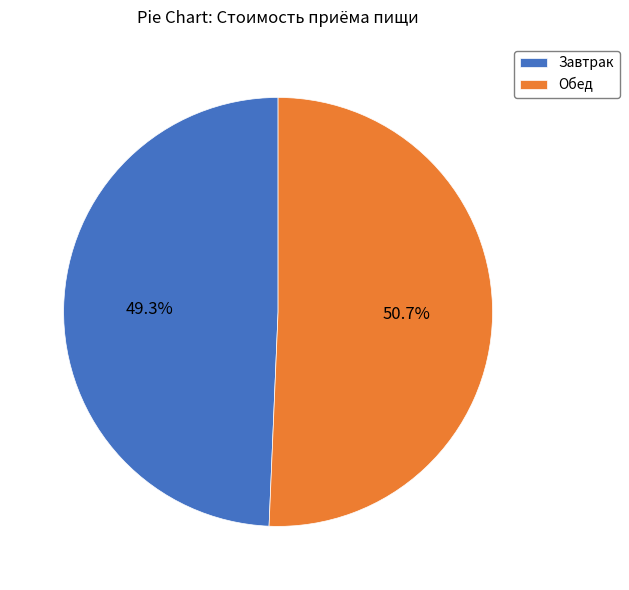

Is it true that Завтрак is 44% of the pie?

False